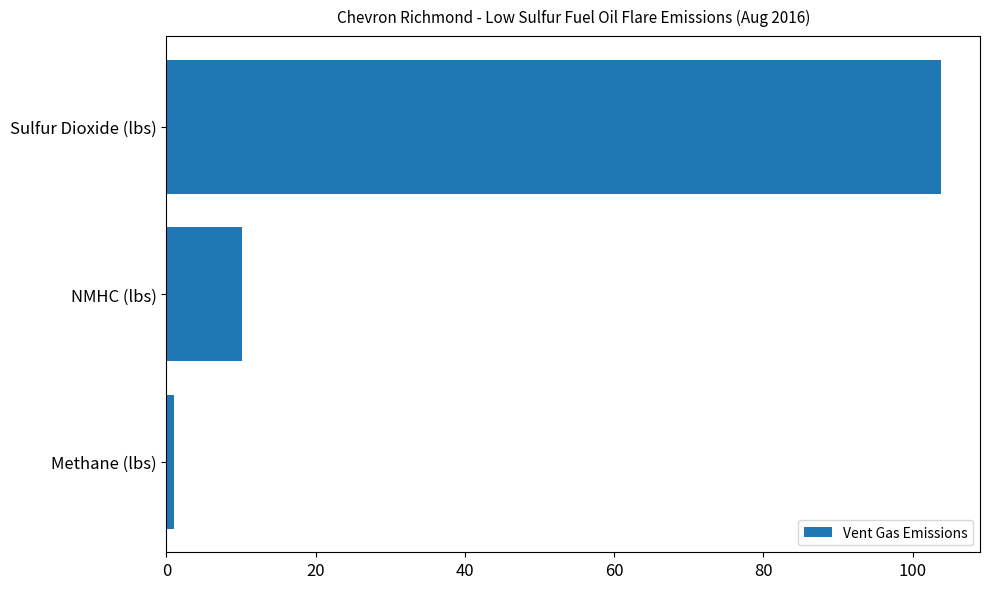

Reading bottom to top, list all the values displayed in this chart.

Methane (lbs)=1.0	NMHC (lbs)=10.1	Sulfur Dioxide (lbs)=103.8